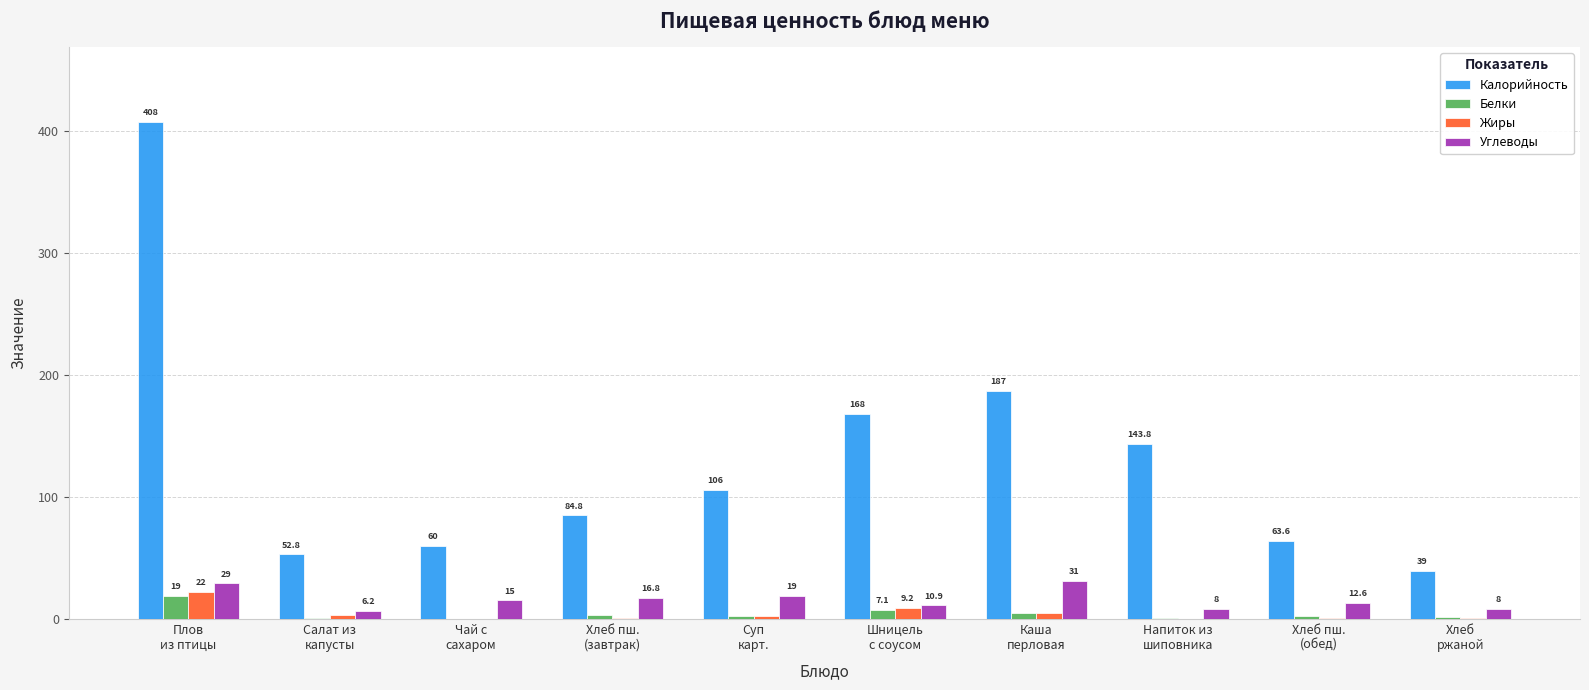

What is the greatest value displayed?

408.0